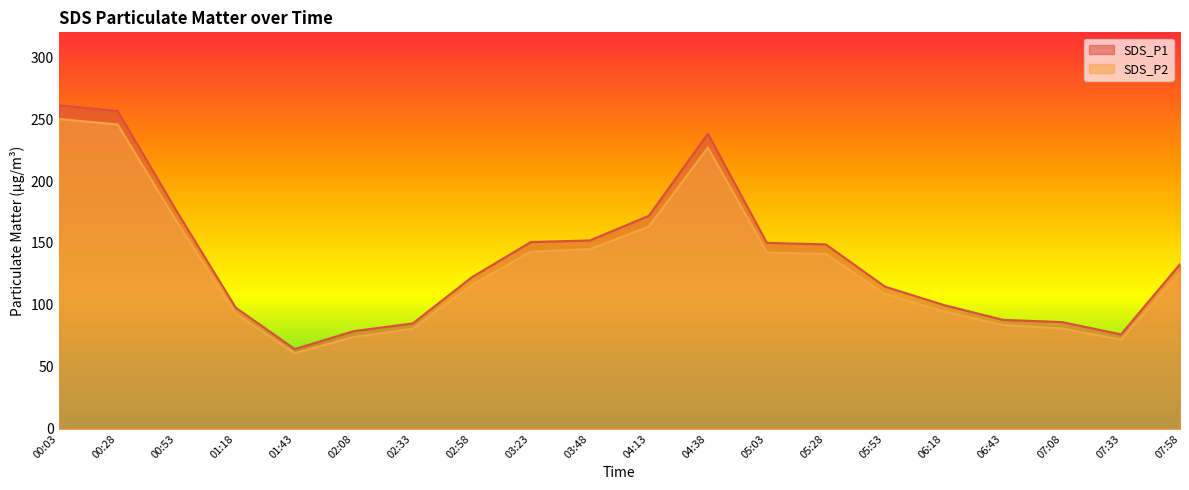

In SDS_P1, how many points are higher than both neighbors (excluding endpoints)?

1